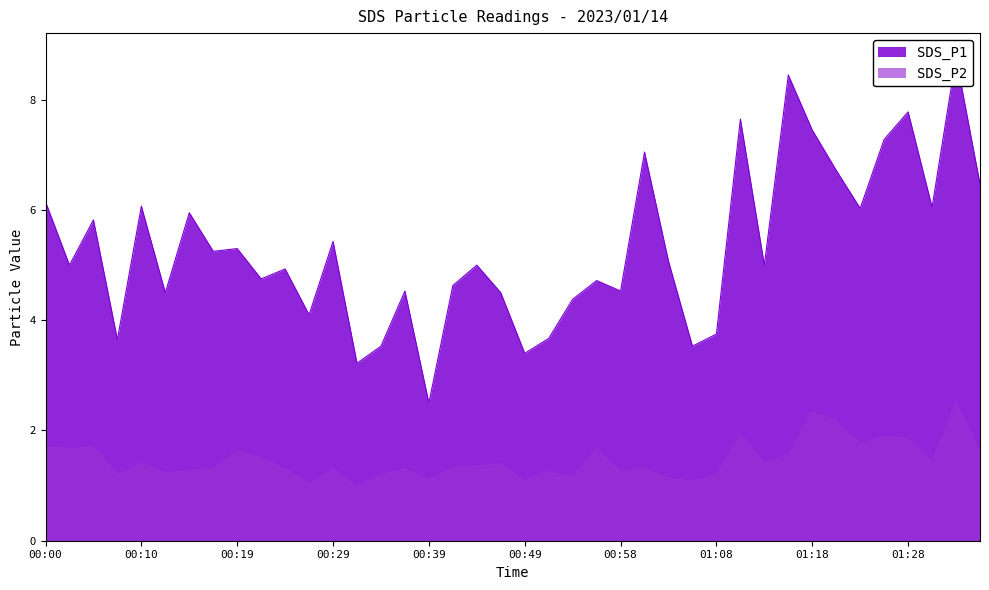

Reading right to left, extract all data points from this chart.

SDS_P1: 01:35=6.5	01:32=8.8	01:30=6.0	01:28=7.8	01:25=7.3	01:23=6.0	01:20=6.7	01:18=7.5	01:15=8.4	01:13=5.0	01:10=7.7	01:08=3.8	01:06=3.5	01:03=5.1	01:01=7.0	00:58=4.5	00:56=4.7	00:53=4.4	00:51=3.7	00:49=3.4	00:46=4.5	00:44=5.0	00:41=4.6	00:39=2.5	00:36=4.5	00:34=3.5	00:31=3.2	00:29=5.4	00:27=4.1	00:24=4.9	00:22=4.8	00:19=5.3	00:17=5.2	00:14=6.0	00:12=4.5	00:10=6.1	00:07=3.6	00:05=5.8	00:02=5.0	00:00=6.2
SDS_P2: 01:35=1.6	01:32=2.5	01:30=1.4	01:28=1.9	01:25=1.9	01:23=1.8	01:20=2.2	01:18=2.3	01:15=1.6	01:13=1.4	01:10=1.9	01:08=1.2	01:06=1.1	01:03=1.1	01:01=1.3	00:58=1.2	00:56=1.7	00:53=1.1	00:51=1.2	00:49=1.1	00:46=1.4	00:44=1.4	00:41=1.3	00:39=1.1	00:36=1.3	00:34=1.2	00:31=1.0	00:29=1.3	00:27=1.0	00:24=1.3	00:22=1.5	00:19=1.6	00:17=1.3	00:14=1.3	00:12=1.2	00:10=1.4	00:07=1.2	00:05=1.7	00:02=1.7	00:00=1.7